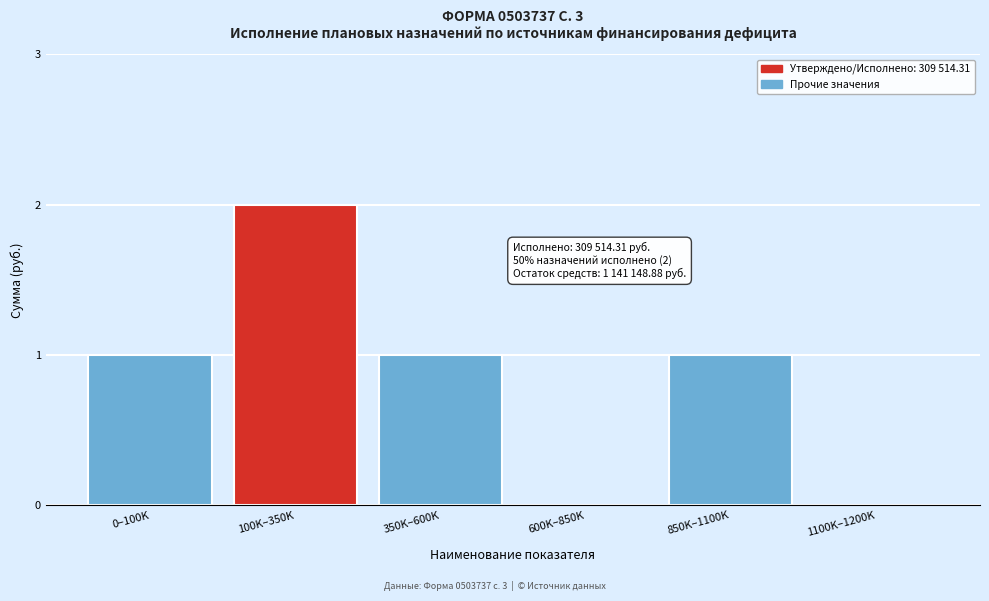

Reading left to right, extract all data points from this chart.

0–100K=1	100K–350K=2	350K–600K=1	600K–850K=0	850K–1100K=1	1100K–1200K=0